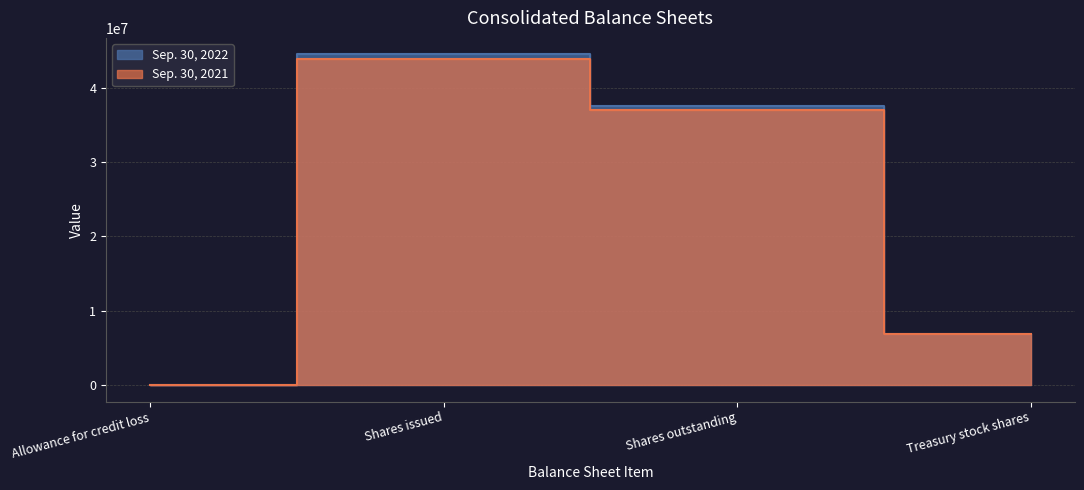

At which label is Sep. 30, 2022 closest to 25000000?

Shares outstanding